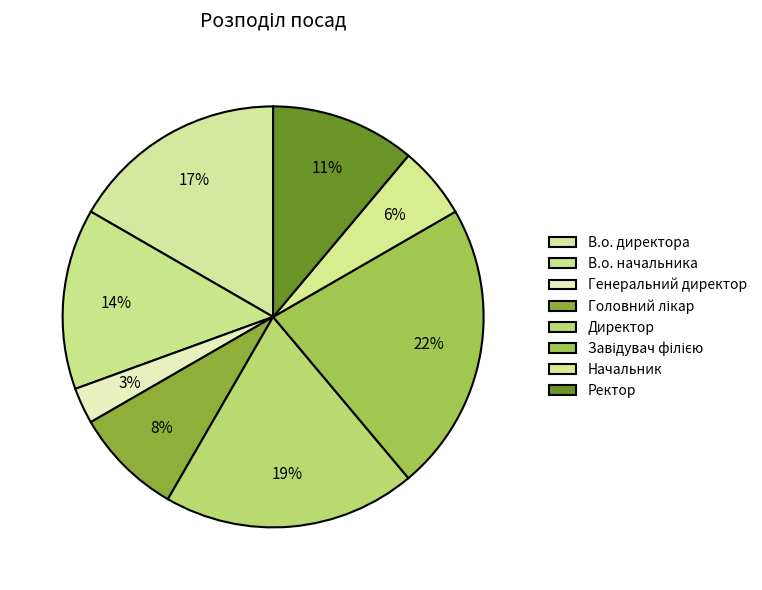

Which has a higher value, Завідувач філією or Ректор?

Завідувач філією